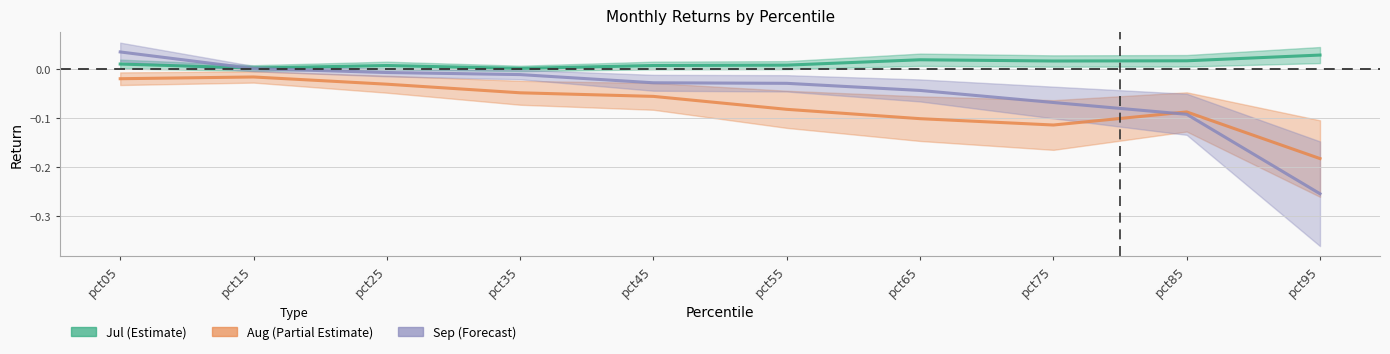

List the series in order of their overall mean, lowest first.

Aug, Sep, Jul